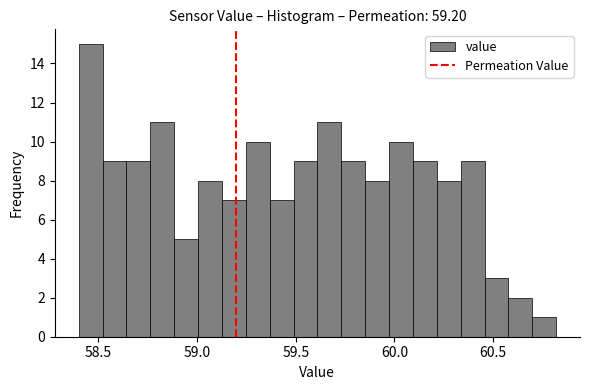

Around what value on the x-axis is the tallest bar? Give the approximate position of its centre, as read against the axis.

58.45